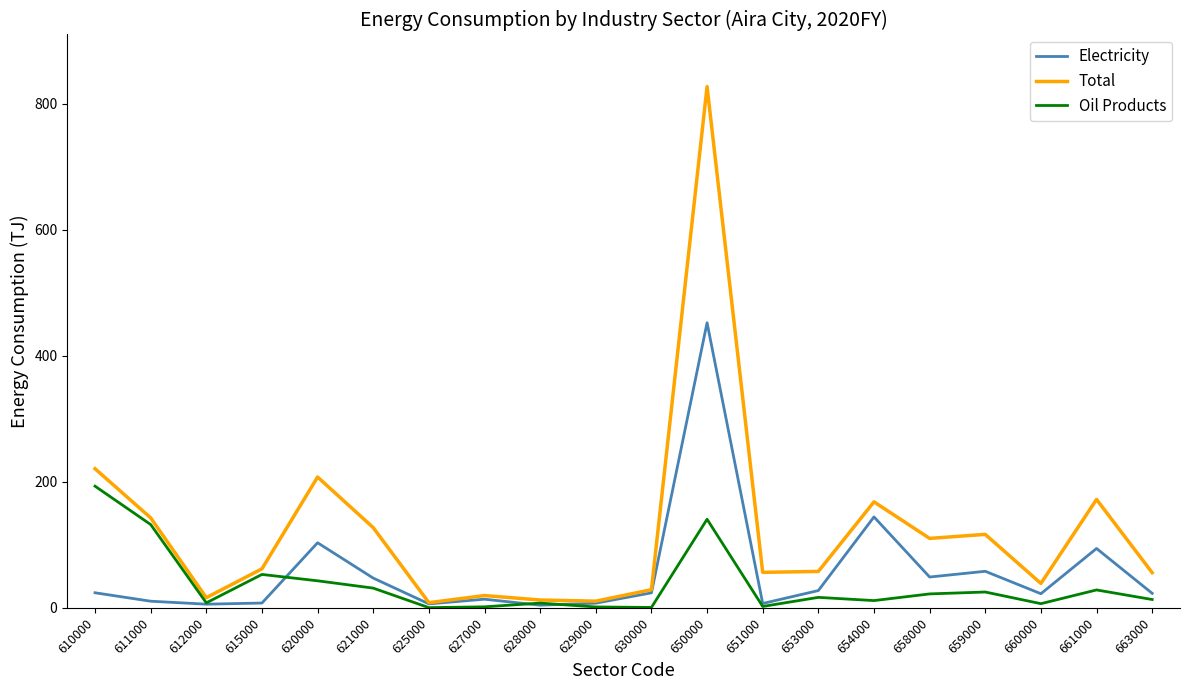

What are all the series names shown in the legend?

Electricity, Total, Oil Products